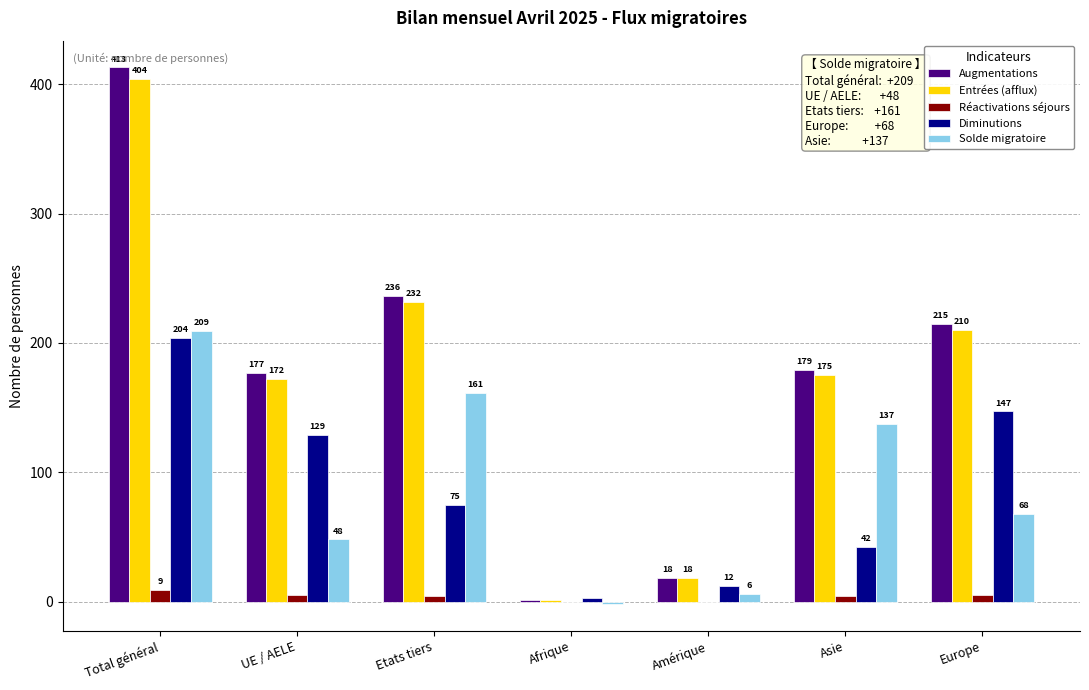

Is the value of Augmentations at Etats tiers greater than the value of Diminutions at Total général?

Yes